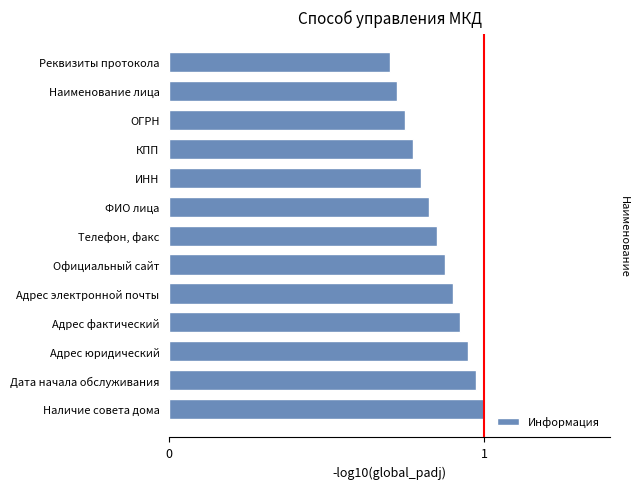

List the labels in order of value, smallest first.

Реквизиты протокола, Наименование лица, ОГРН, КПП, ИНН, ФИО лица, Телефон, факс, Официальный сайт, Адрес электронной почты, Адрес фактический, Адрес юридический, Дата начала обслуживания, Наличие совета дома